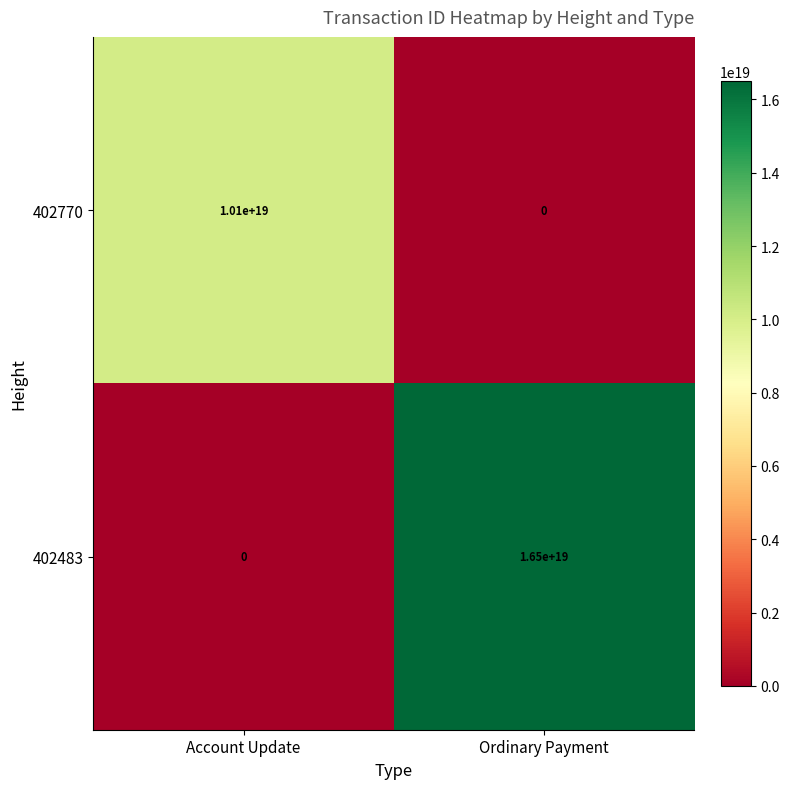

Which series has the widest spread of values?

402483